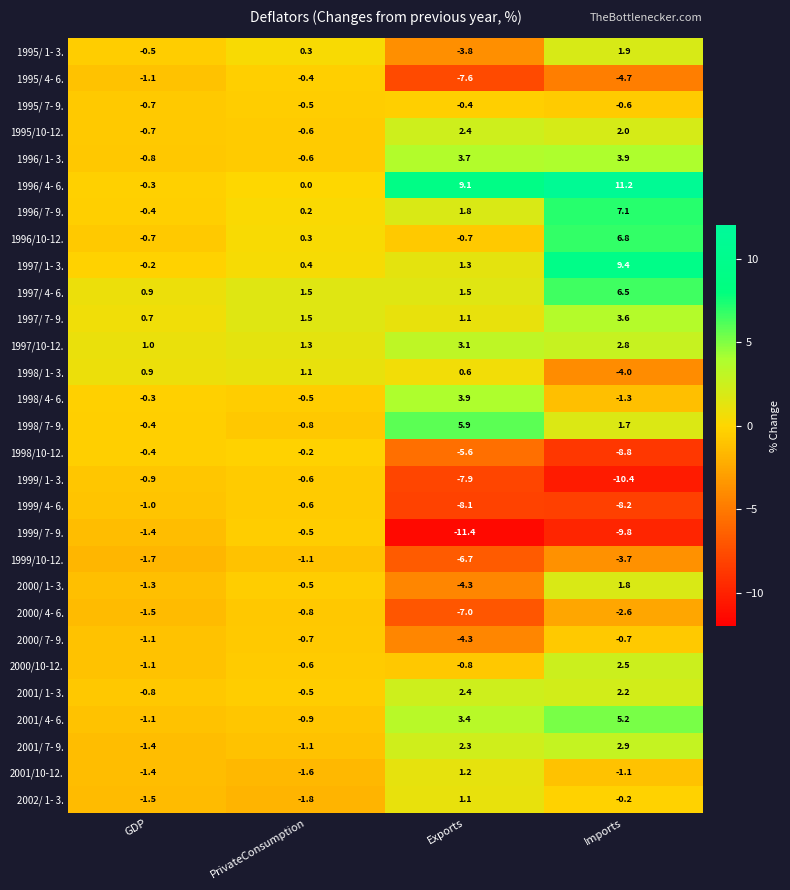

Where does the 2000/10-12. series first go above 0?

Imports